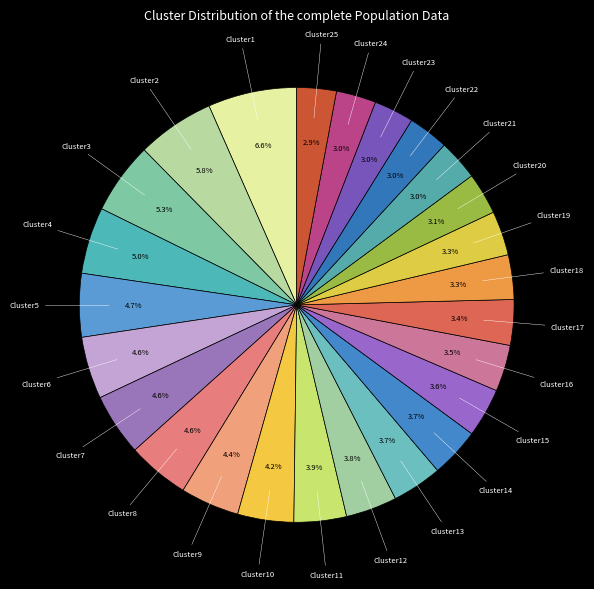

To the nearest percent, what is the average slice percentage?

4%